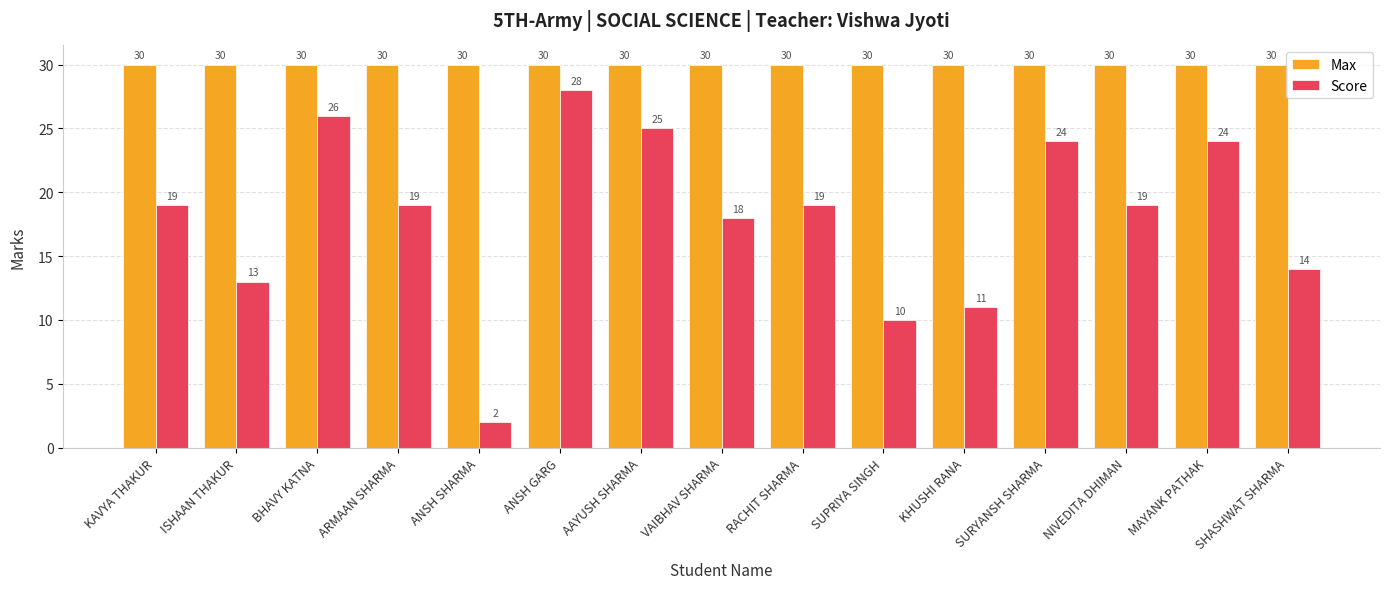

True or false: Score has a value of 4 at SUPRIYA SINGH.

False